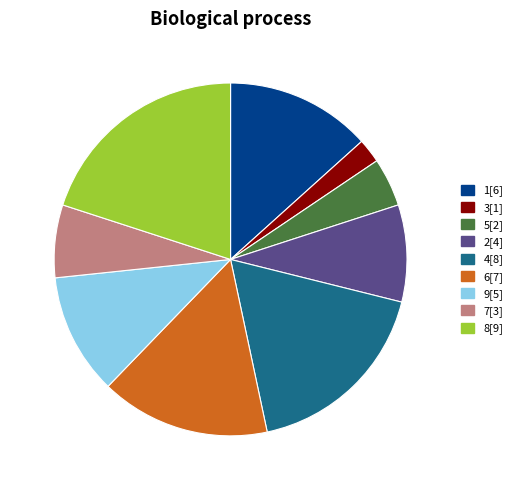

Is there any slice that represents more than half of the pie?

No